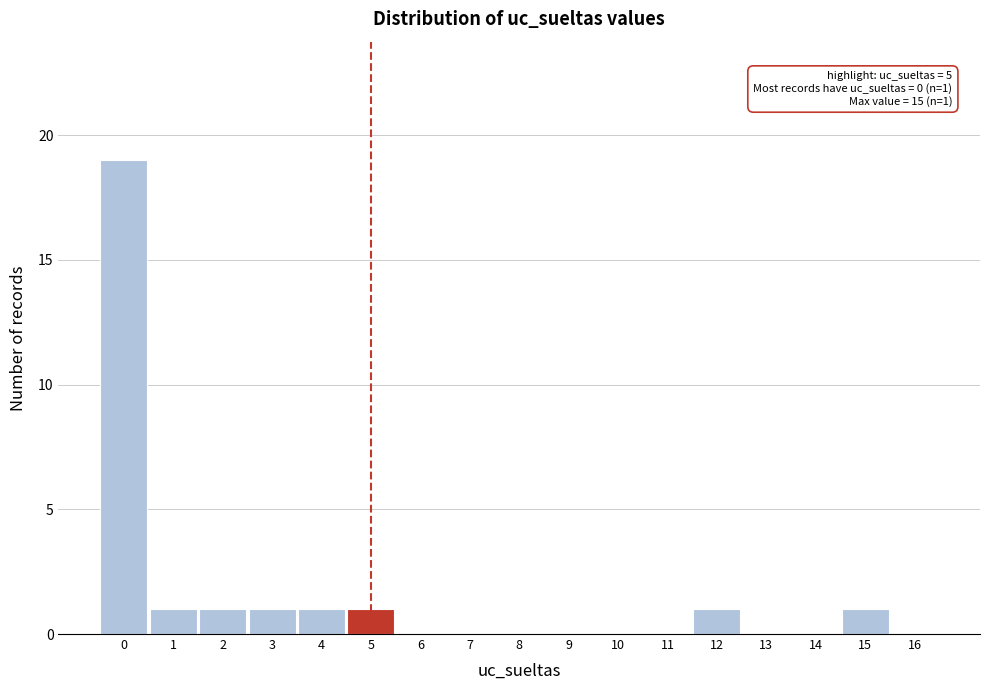

Which range on the x-axis has the tallest bar?

-0.5 to 0.5